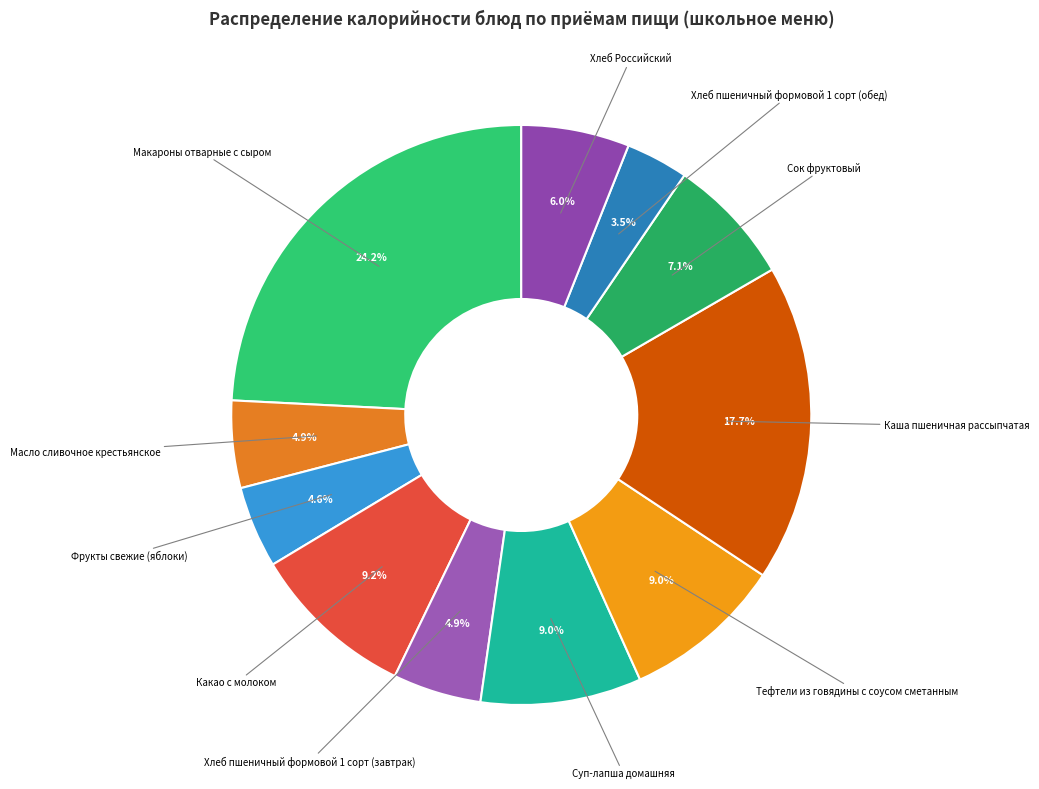

What is the smallest slice in the pie chart?

Хлеб пшеничный формовой 1 сорт (обед)